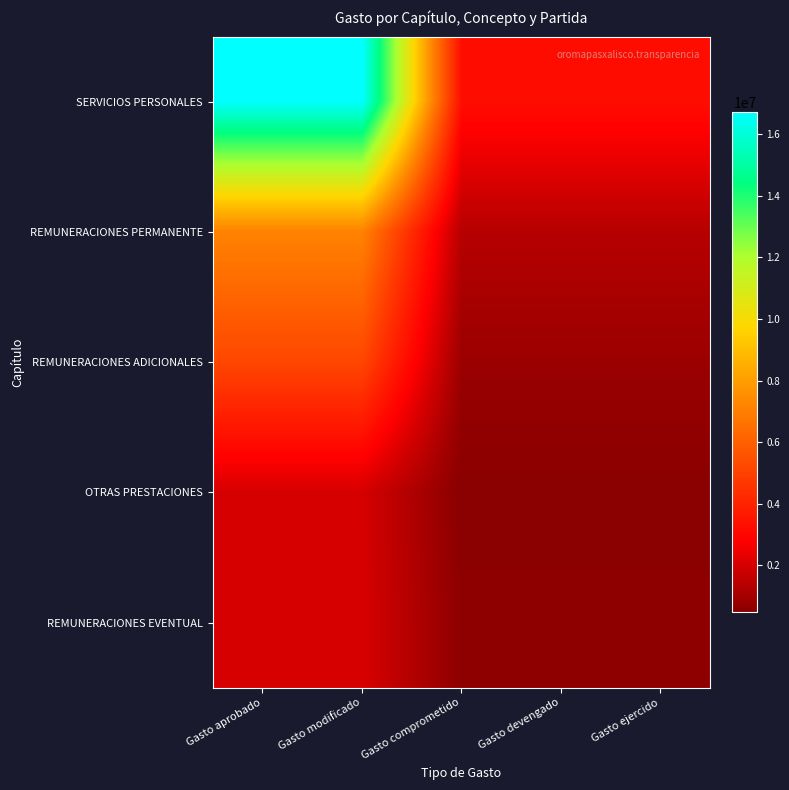

Reading left to right, transcribe all the data shown in this chart.

SERVICIOS PERSONALES: Gasto aprobado=16719768.9	Gasto modificado=16719768.9	Gasto comprometido=3267009.8	Gasto devengado=3267009.8	Gasto ejercido=3267009.8
REMUNERACIONES PERMANENTE: Gasto aprobado=7161674.5	Gasto modificado=7161674.5	Gasto comprometido=1368986.6	Gasto devengado=1368986.6	Gasto ejercido=1368986.6
REMUNERACIONES ADICIONALES: Gasto aprobado=5188896.8	Gasto modificado=5188896.8	Gasto comprometido=838819.9	Gasto devengado=838819.9	Gasto ejercido=838819.9
OTRAS PRESTACIONES: Gasto aprobado=2005277.6	Gasto modificado=2005277.6	Gasto comprometido=475904.5	Gasto devengado=475904.5	Gasto ejercido=475904.5
REMUNERACIONES EVENTUAL: Gasto aprobado=2046991.7	Gasto modificado=2046991.7	Gasto comprometido=580253.2	Gasto devengado=580253.2	Gasto ejercido=580253.2